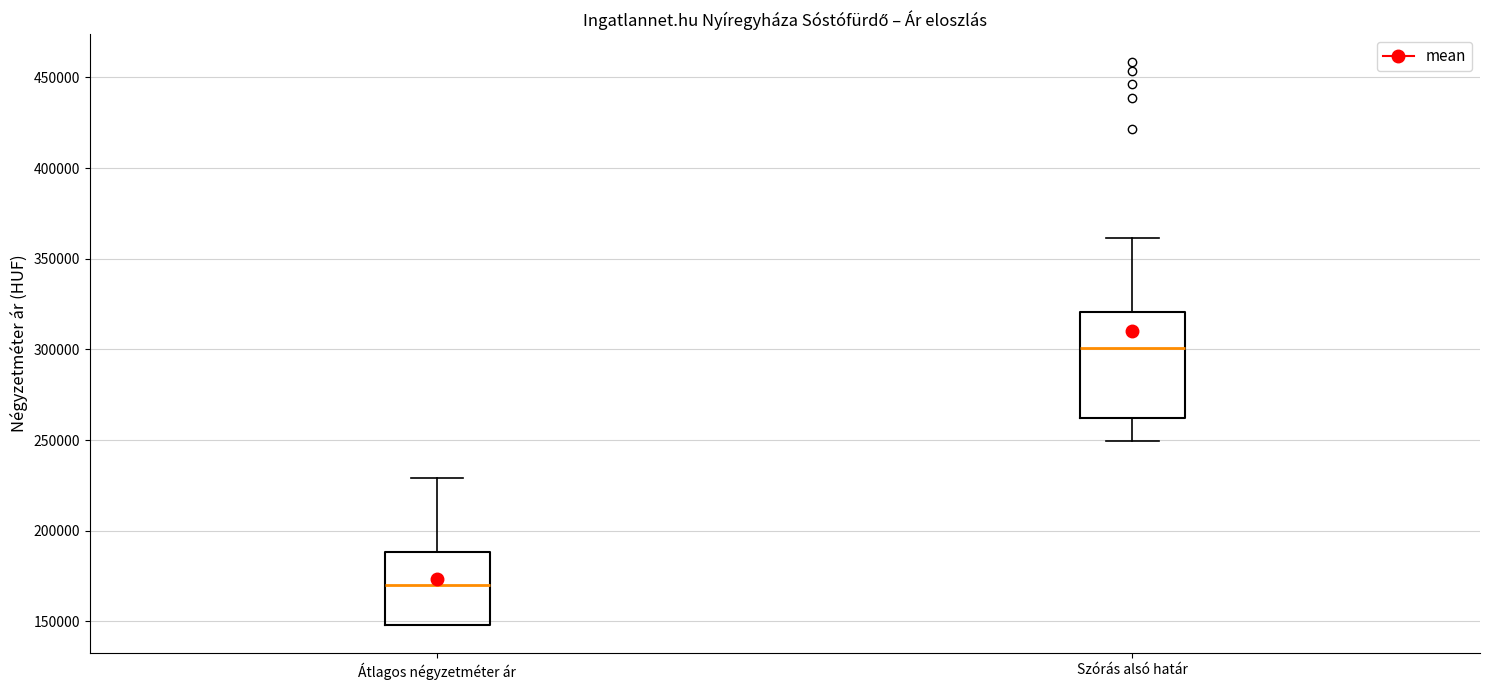

Which box has the highest median line?

Szórás alsó határ